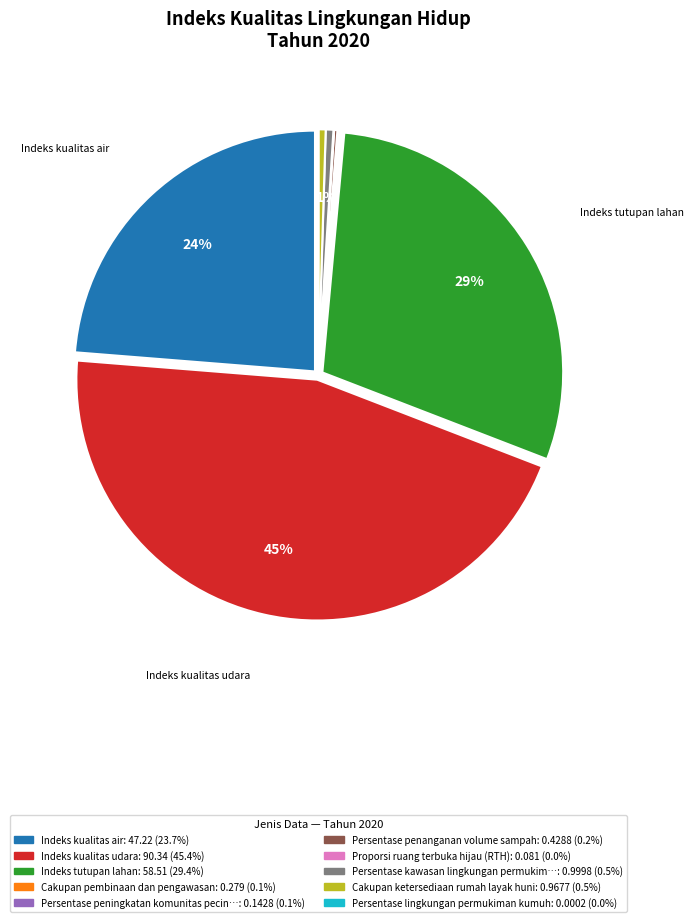

Combined, do Indeks kualitas udara and Indeks kualitas air account for over 50%?

Yes